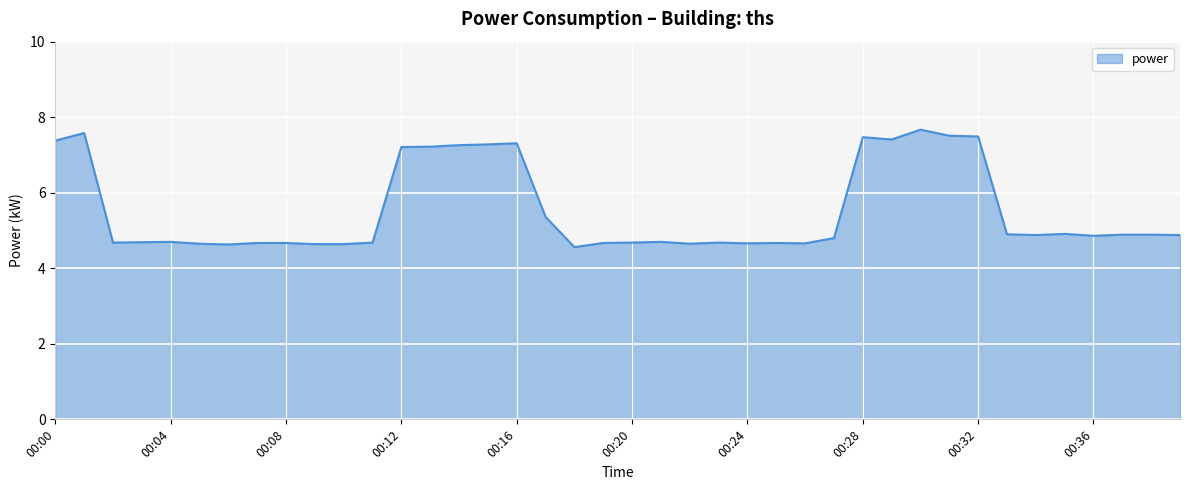

What is the minimum value shown in the chart?

4.6